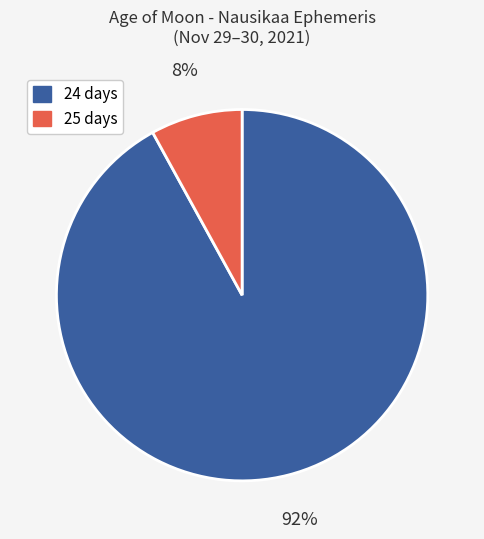

Does 24 days represent more than half of the total?

Yes